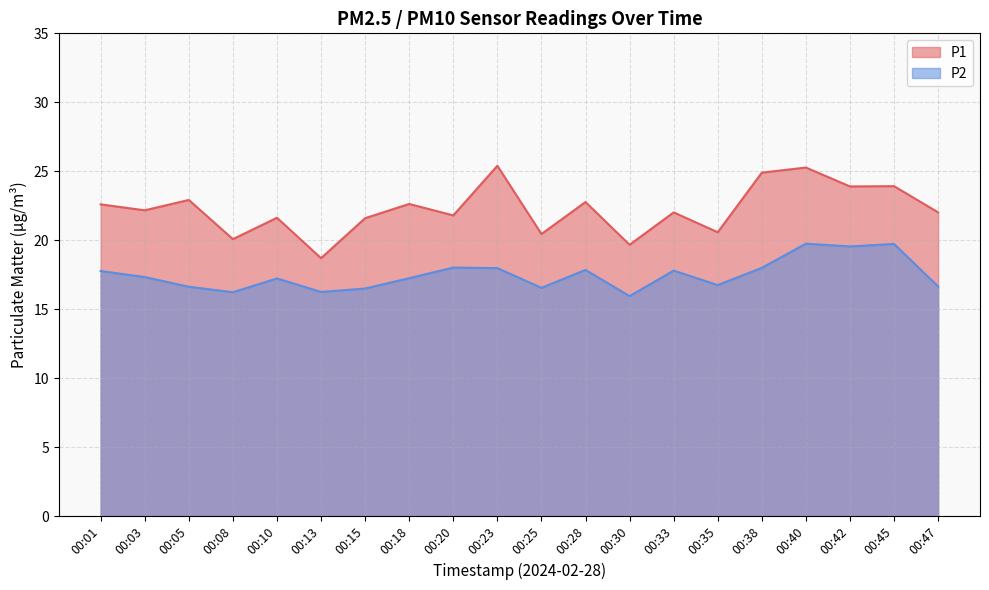

What is the difference between the highest and lowest values at 00:13?

2.4